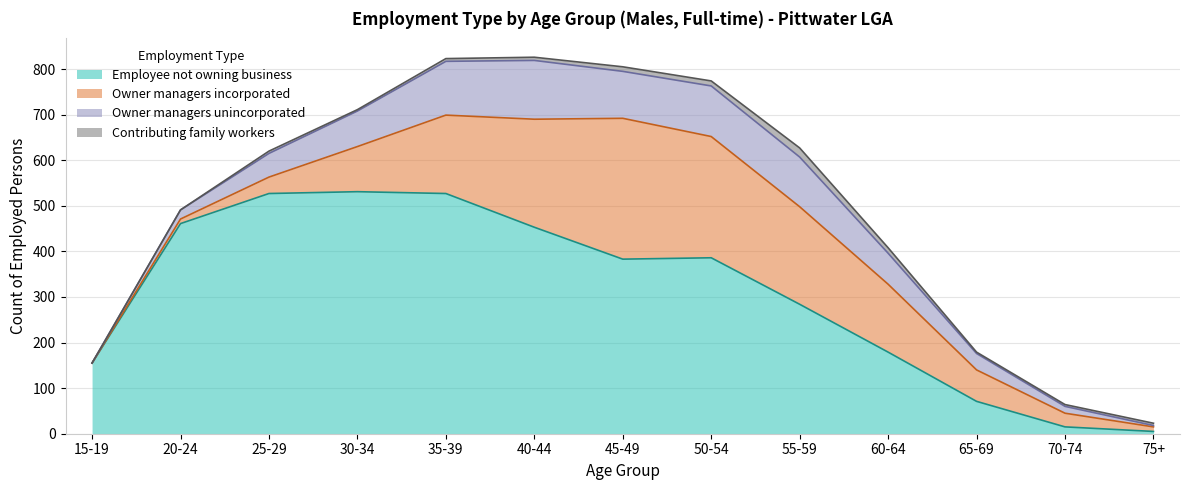

How many lines are shown in the chart?

4